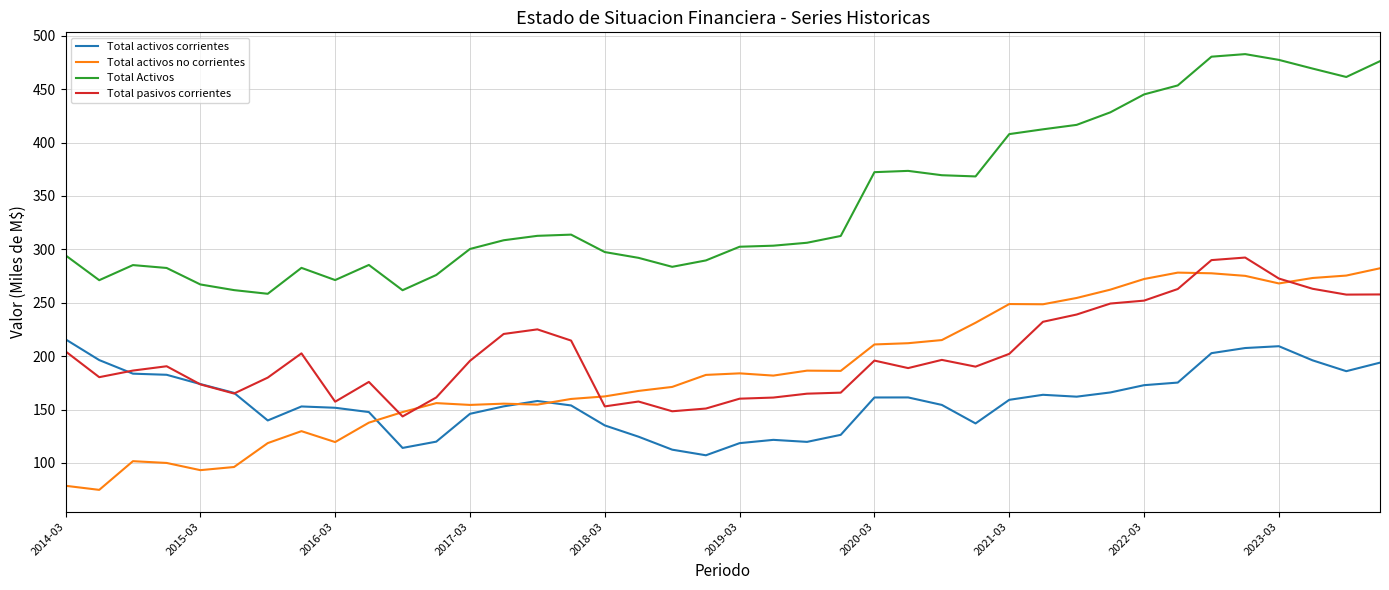

Which series has the largest total across all categories?

Total Activos